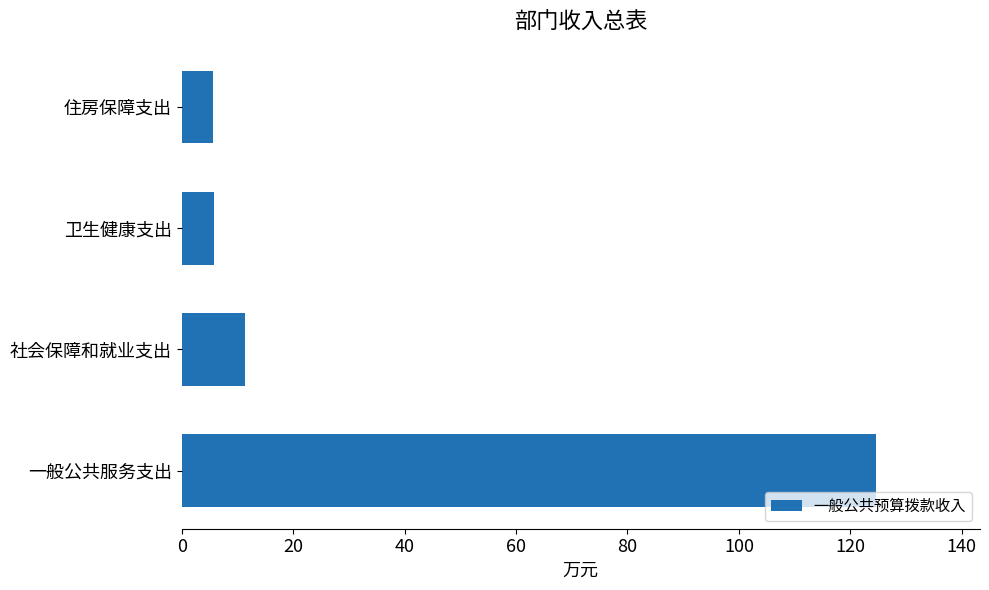

What is the maximum value shown in the chart?

124.6